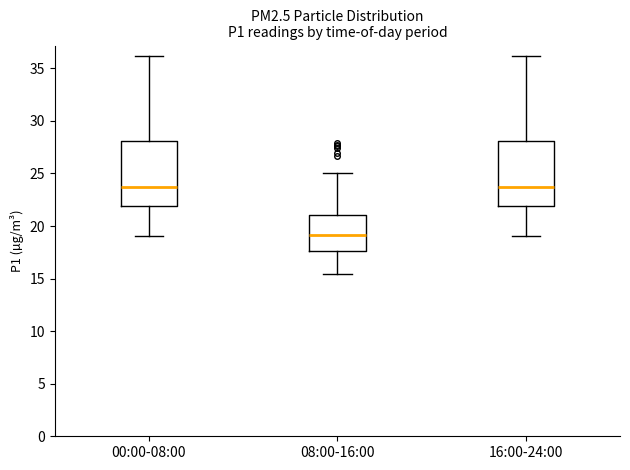

Which box has the lowest median line?

08:00-16:00